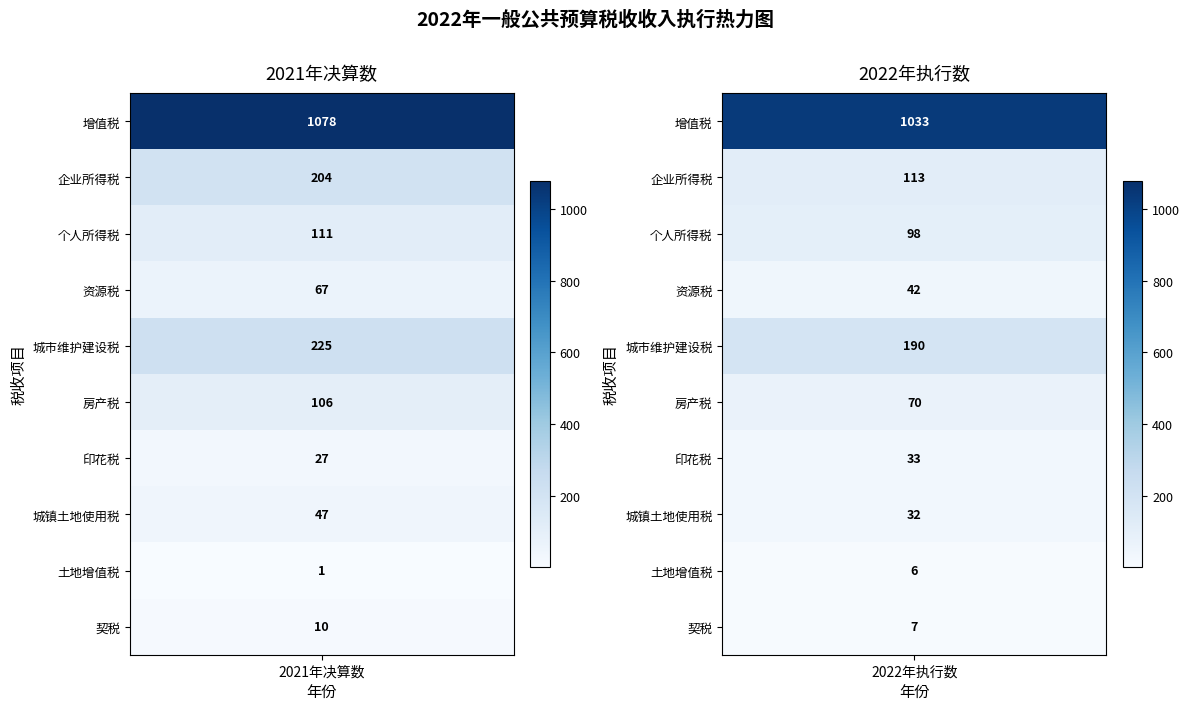

Which category has the lowest value in the 增值税 series?

2022年执行数